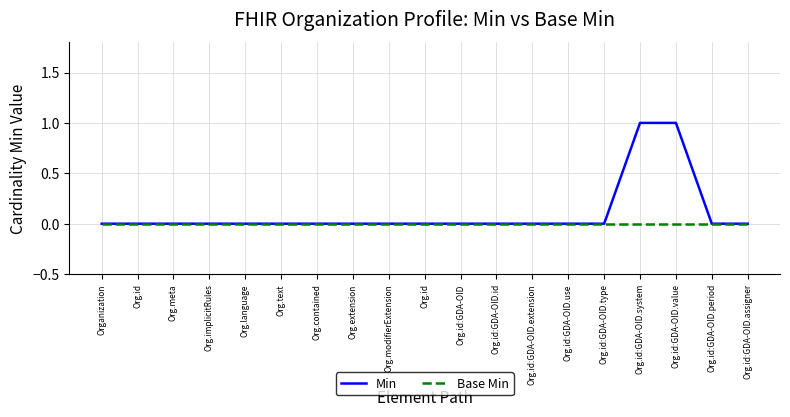

True or false: Min and Base Min intersect in this chart.

False